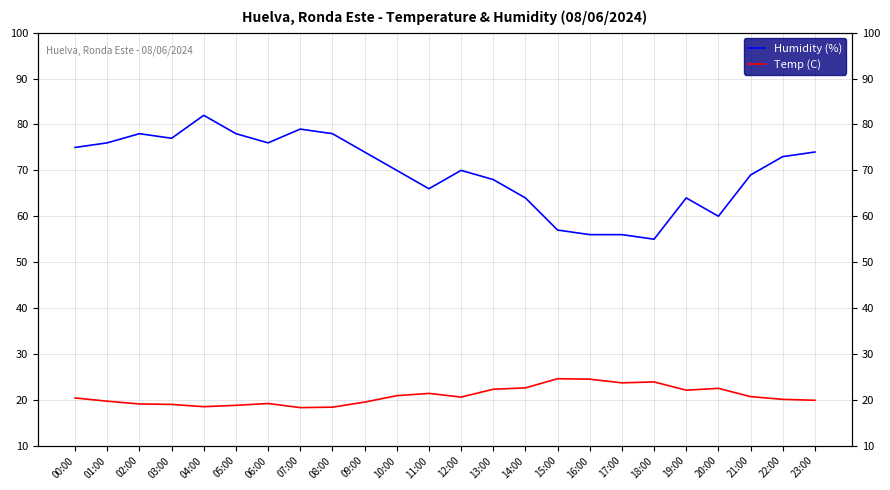

Between 00:00 and 14:00, which series saw the biggest shift?

Humidity (%)